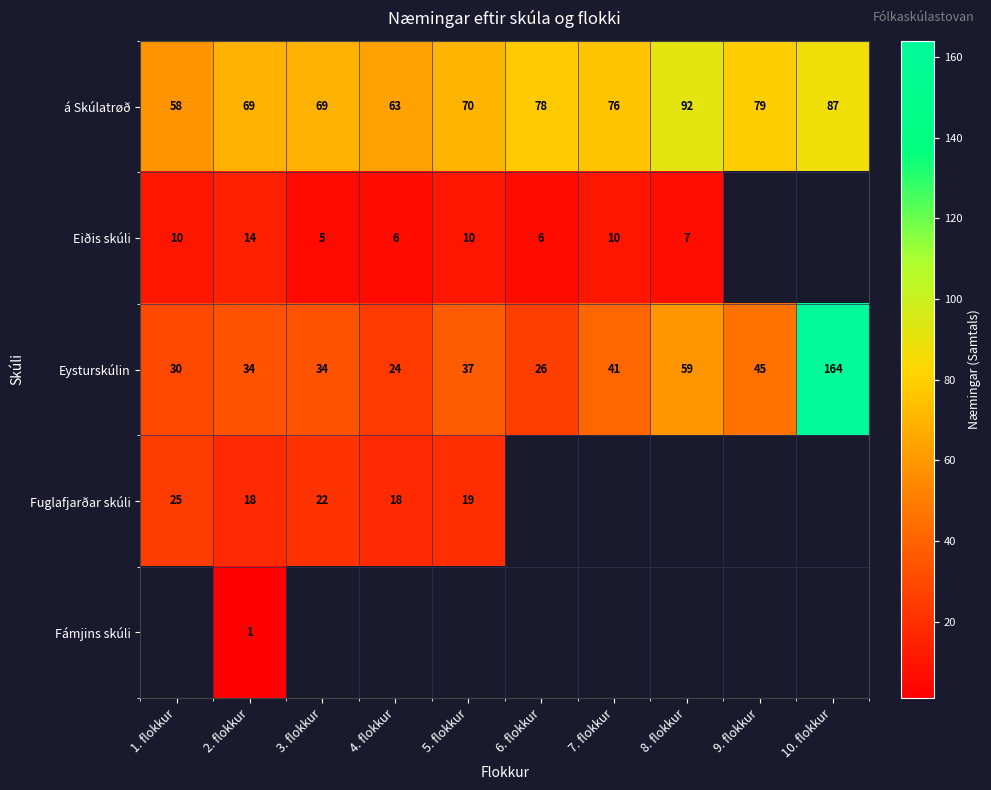

At which category is the sum across all series the highest?

2. flokkur